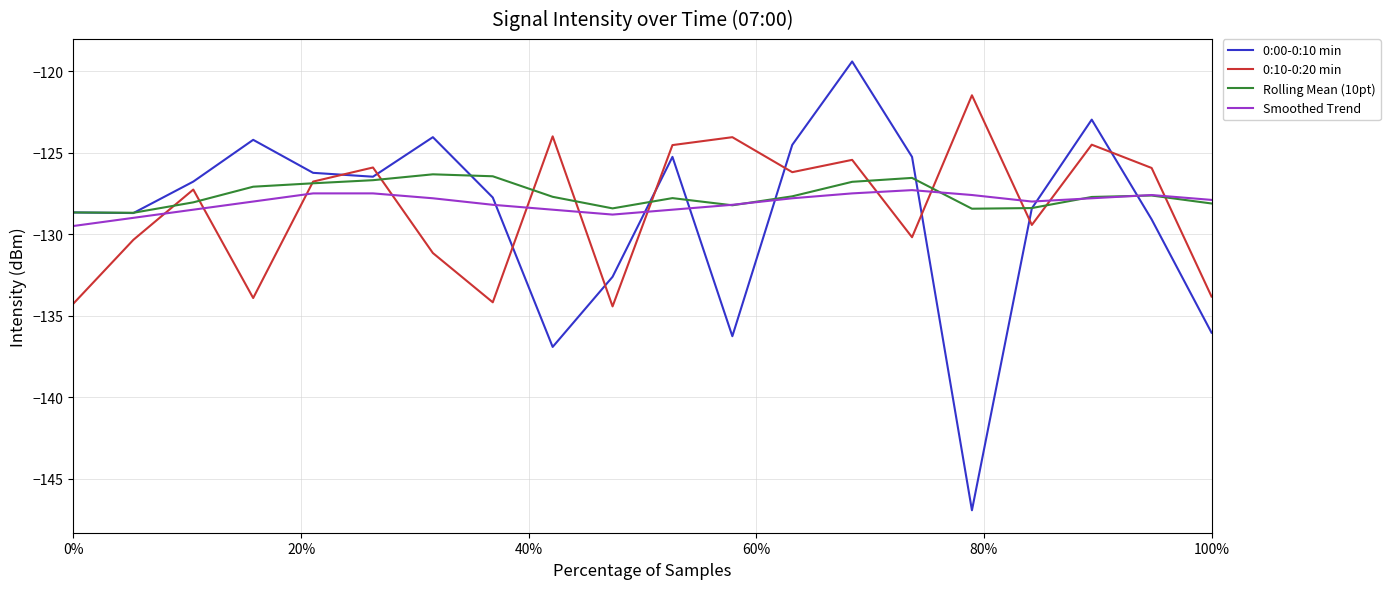

Rank the series by their average value, from lowest to highest.

0:00-0:10 min, 0:10-0:20 min, Smoothed Trend, Rolling Mean (10pt)